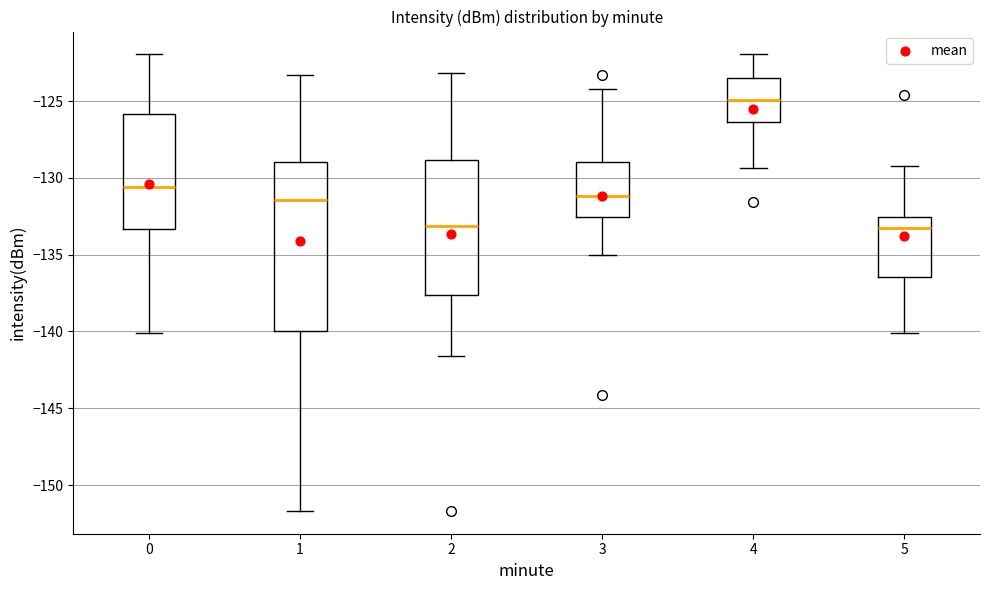

Reading left to right, read every box against the y-axis: the position of its median line, the range the box covers, and the ends of its whiskers. The values are not printed on the chart, so give them approximately, as read against the axis.

0: median -130.5, box -133.5 to -126.0, whiskers -140.0 to -122.0
1: median -131.5, box -140.0 to -129.0, whiskers -151.5 to -123.5
2: median -133.0, box -137.5 to -129.0, whiskers -141.5 to -123.0
3: median -131.0, box -132.5 to -129.0, whiskers -135.0 to -124.0
4: median -125.0, box -126.5 to -123.5, whiskers -129.5 to -122.0
5: median -133.0, box -136.5 to -132.5, whiskers -140.0 to -129.0